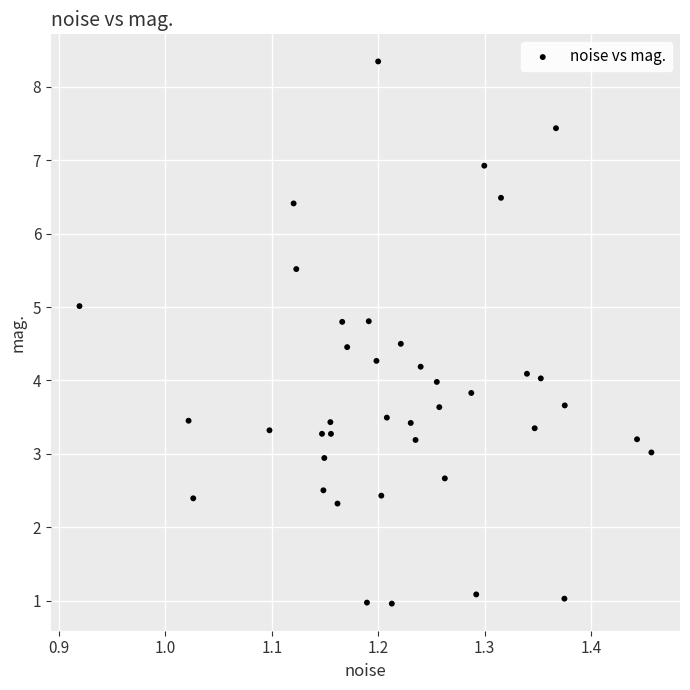

What is the range of Y values (max minus min)?

7.4